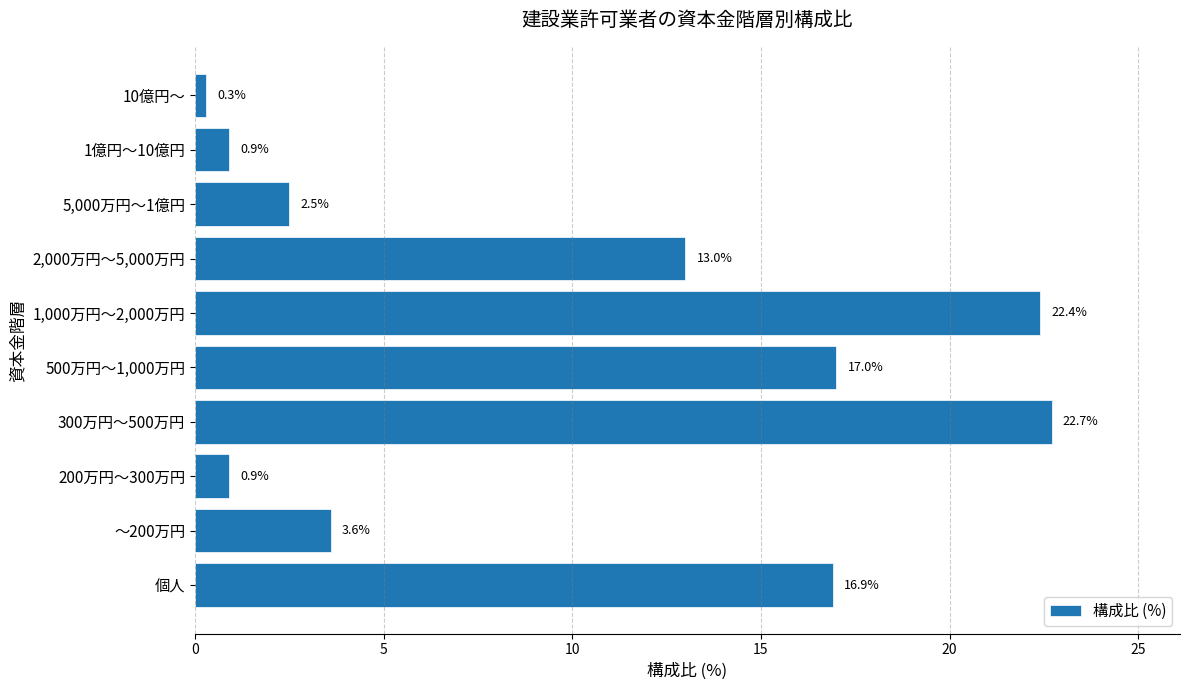

What is the change in value from 200万円～300万円 to 300万円～500万円?

+21.8